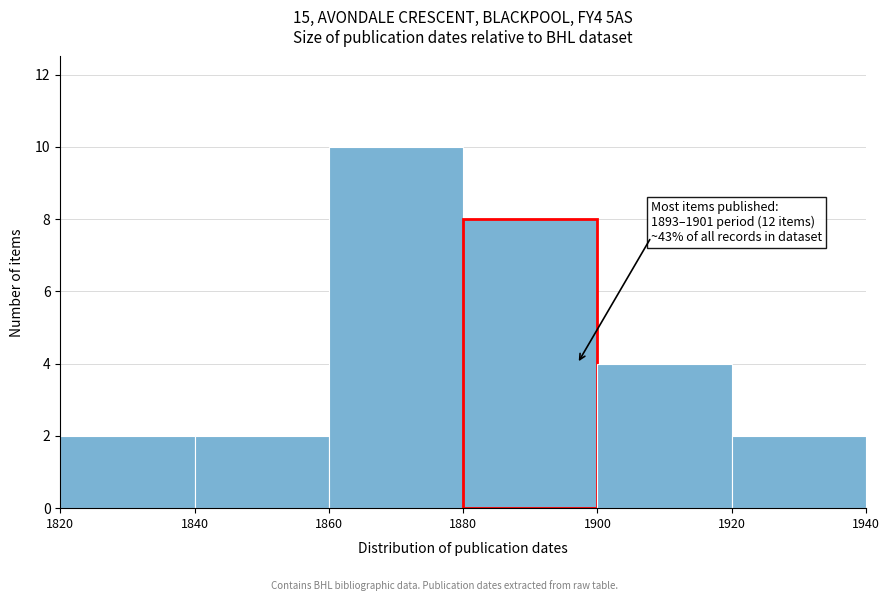

Which range on the x-axis has the tallest bar?

1860 to 1880